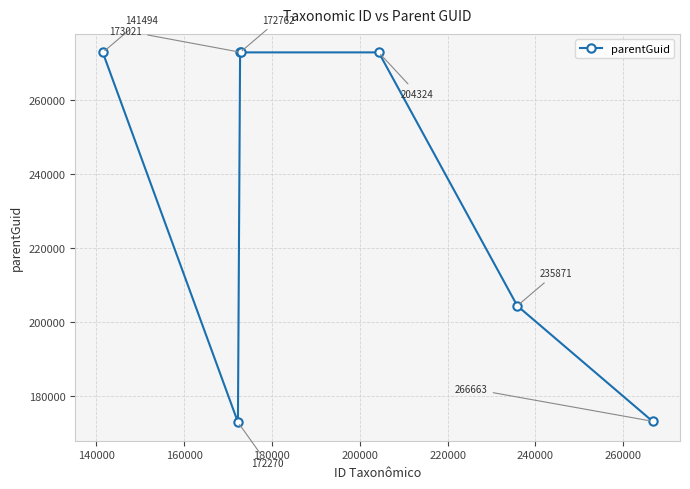

True or false: the data has more than 1 interior local peaks.

False